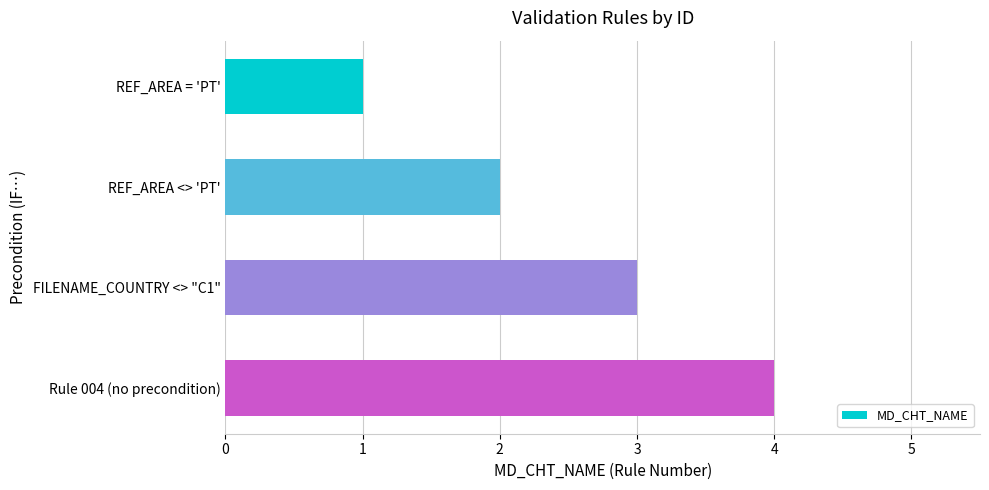

How many categories are shown in the chart?

4